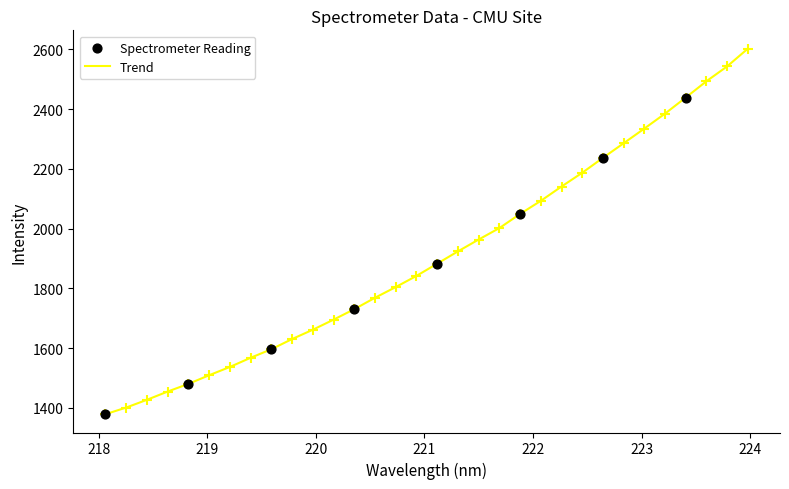

What is the greatest value displayed?

2602.1